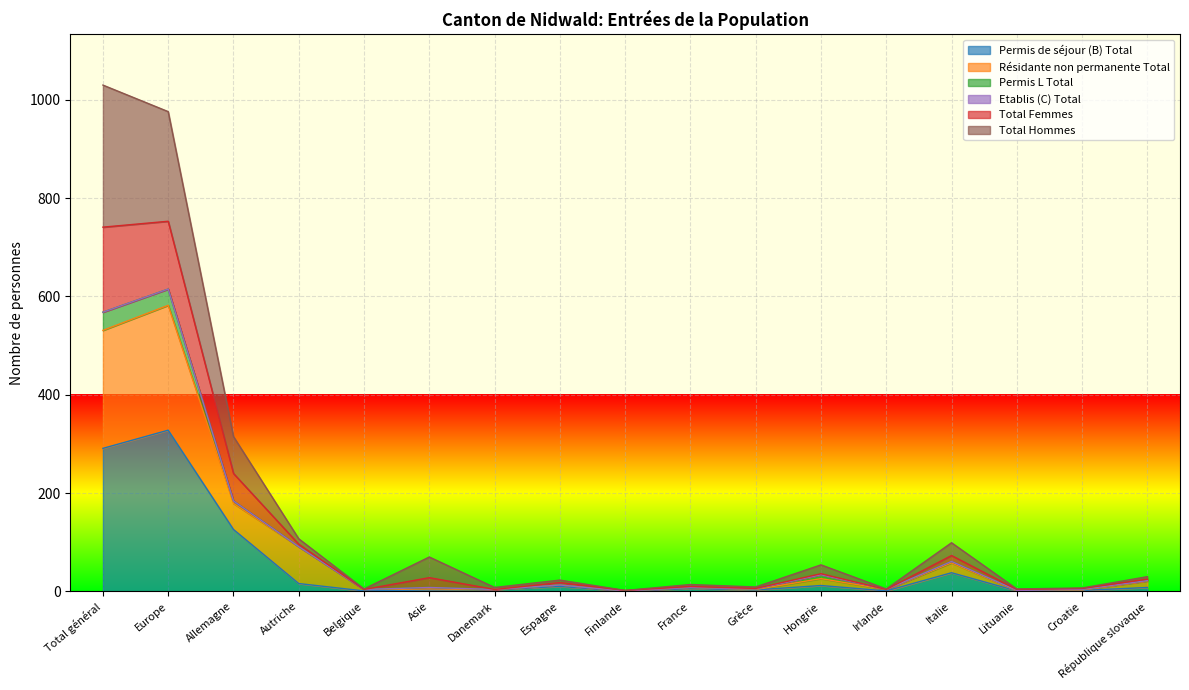

True or false: Permis de séjour (B) Total and Total Femmes intersect in this chart.

False